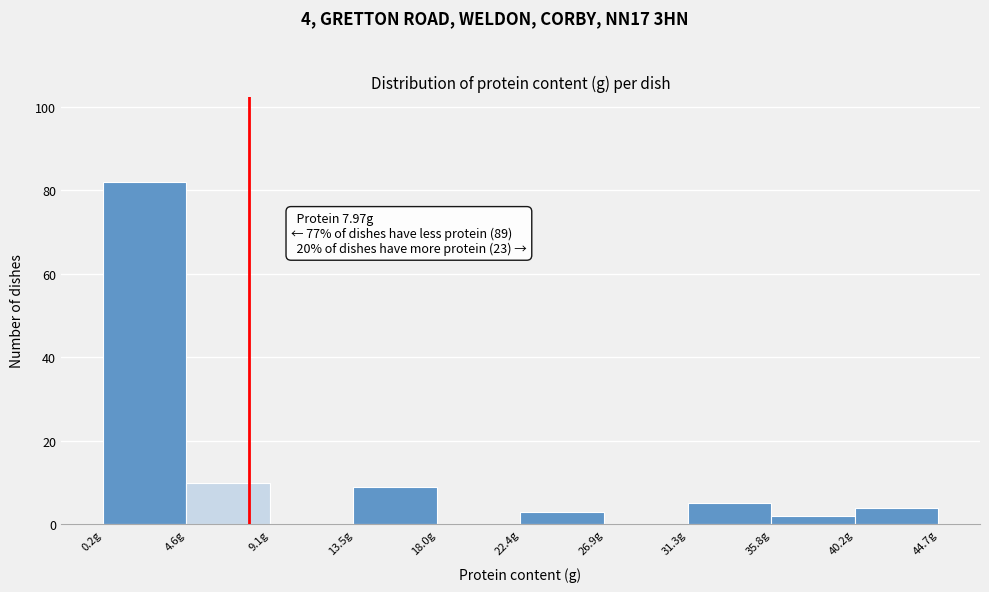

Which range on the x-axis has the tallest bar?

0.0 to 4.5